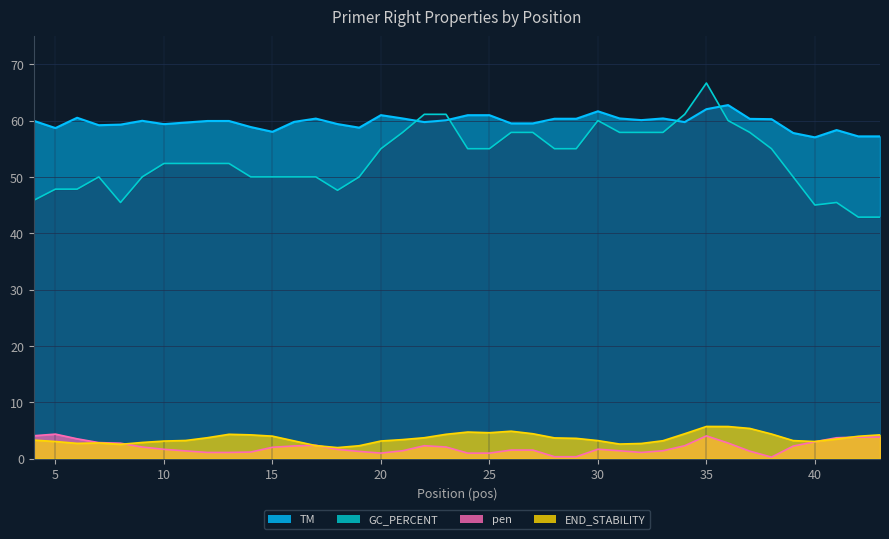

Reading left to right, extract all data points from this chart.

TM: 60.0	58.7	60.5	59.2	59.3	60.0	59.4	59.6	59.9	59.9	58.9	58.0	59.8	60.4	59.4	58.7	61.0	60.4	59.7	60.0	61.0	61.0	59.5	59.5	60.3	60.3	61.6	60.4	60.1	60.4	59.7	62.0	62.7	60.3	60.2	57.8	57.0	58.3	57.2	57.2
GC_PERCENT: 45.8	47.8	47.8	50.0	45.5	50.0	52.4	52.4	52.4	52.4	50.0	50.0	50.0	50.0	47.6	50.0	55.0	57.9	61.1	61.1	55.0	55.0	57.9	57.9	55.0	55.0	60.0	57.9	57.9	57.9	61.1	66.7	60.0	57.9	55.0	50.0	45.0	45.5	42.9	42.9
pen: 4.0	4.3	3.5	2.8	2.7	2.0	1.6	1.4	1.1	1.1	1.1	2.0	2.2	2.4	1.6	1.3	1.0	1.4	2.3	2.0	1.0	1.0	1.5	1.5	0.3	0.3	1.6	1.4	1.1	1.4	2.3	4.0	2.7	1.3	0.3	2.2	3.0	3.7	3.8	3.8
END_STABILITY: 3.3	3.0	2.7	2.8	2.5	2.9	3.1	3.2	3.7	4.3	4.2	4.0	3.1	2.3	1.9	2.3	3.1	3.4	3.7	4.3	4.7	4.6	4.8	4.4	3.7	3.6	3.2	2.6	2.7	3.2	4.4	5.7	5.7	5.3	4.3	3.2	3.0	3.5	4.0	4.2